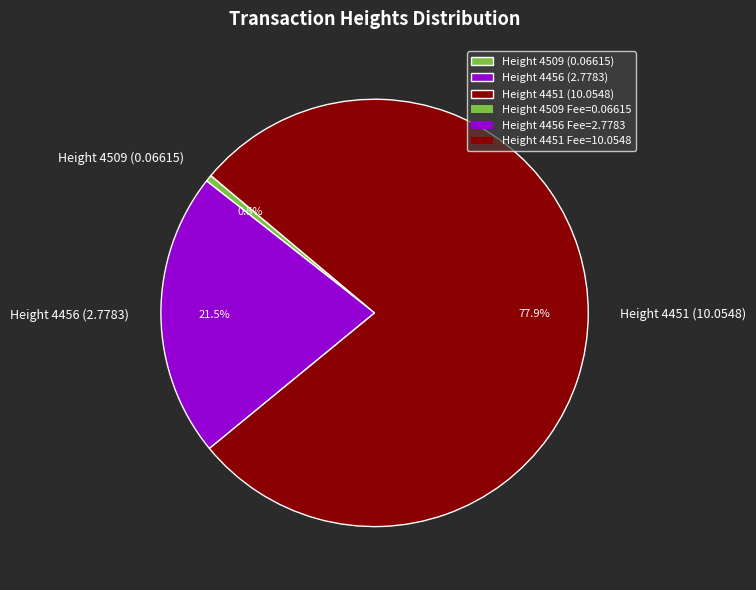

Is there any slice that represents more than half of the pie?

Yes